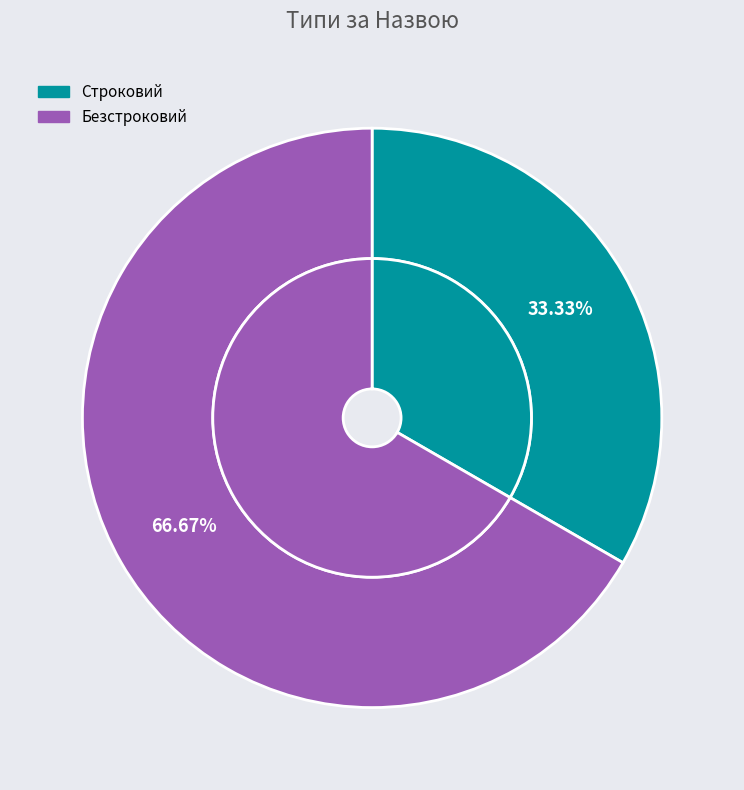

Between Строковий and Безстроковий, which is larger?

Безстроковий